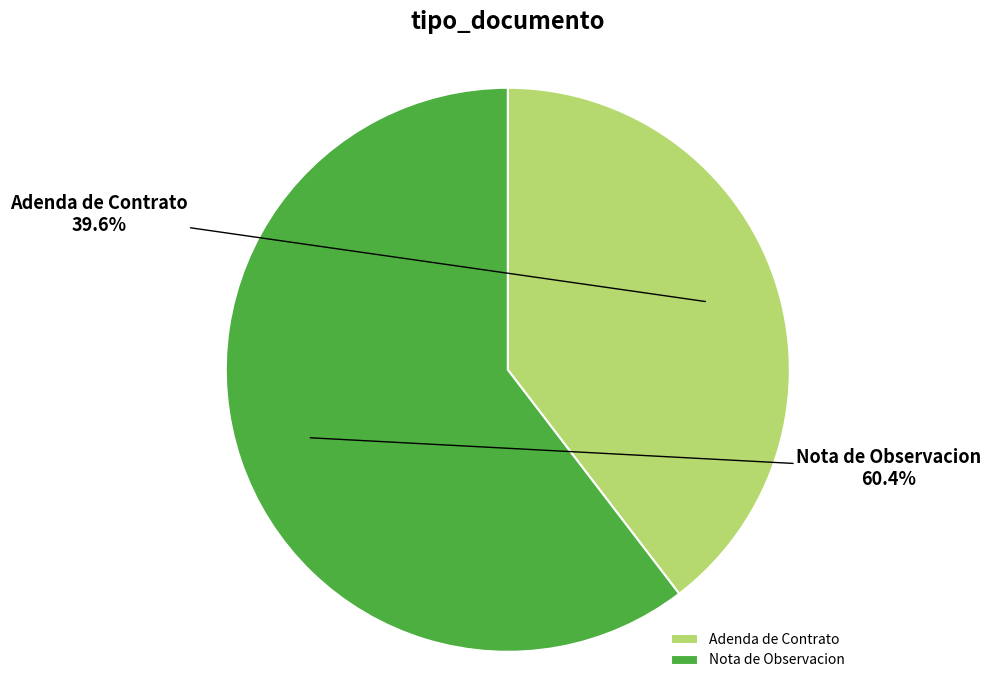

The Adenda de Contrato slice represents 32% of the pie. True or false?

False